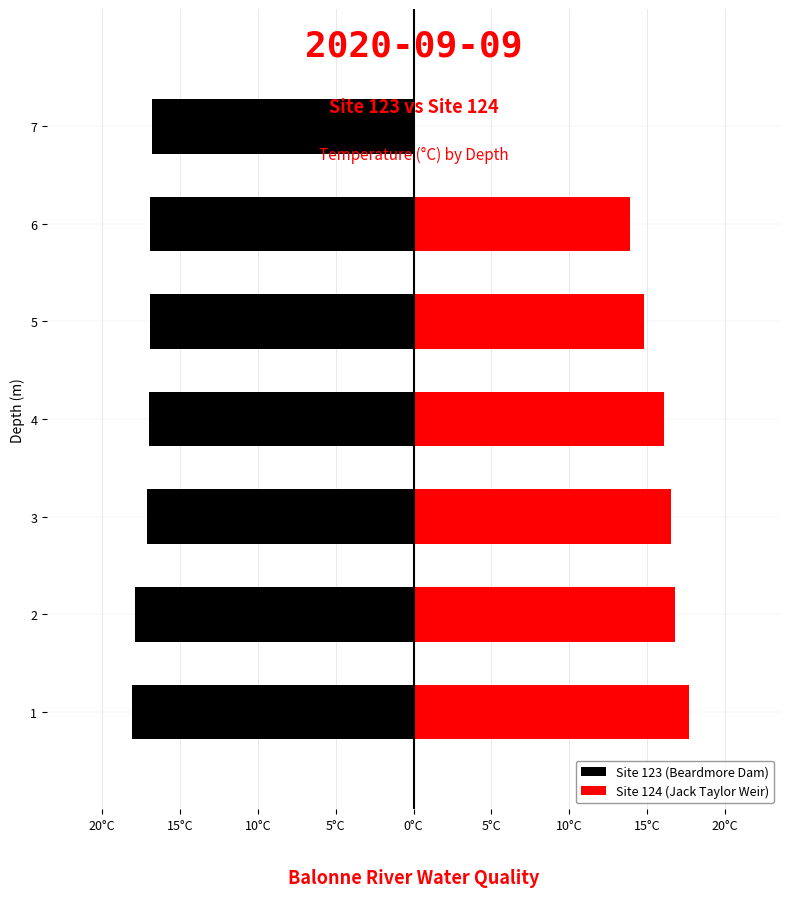

Is the value of Site 123 (Beardmore Dam) at 5 greater than the value of Site 124 (Jack Taylor Weir) at 2?

No